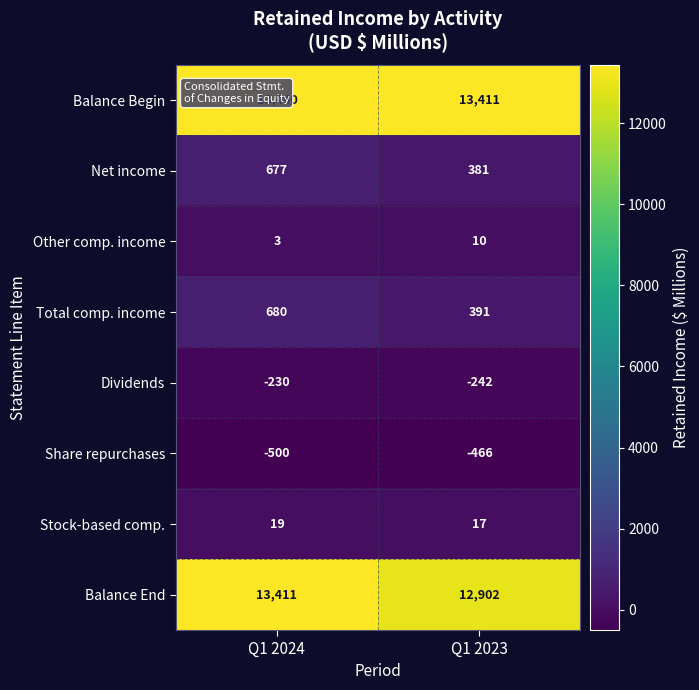

Which series changed the most between Q1 2024 and Q1 2023?

Balance End